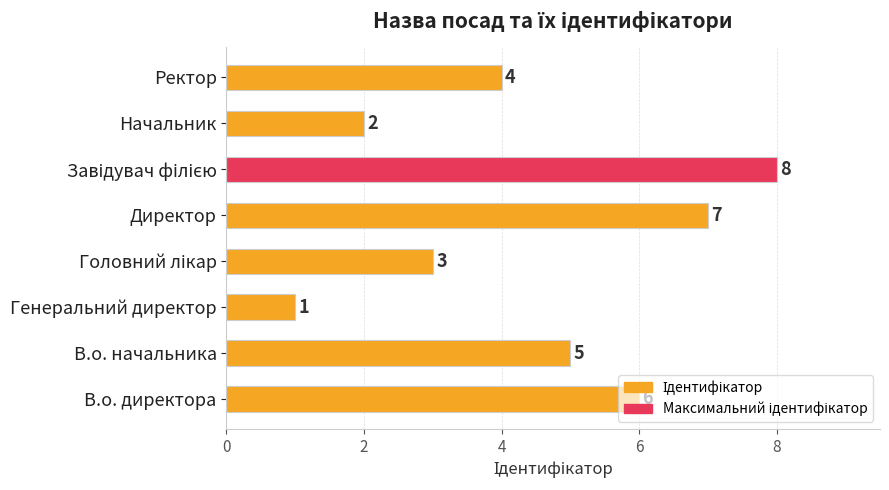

The chart shows a value of 2 at Начальник. True or false?

True